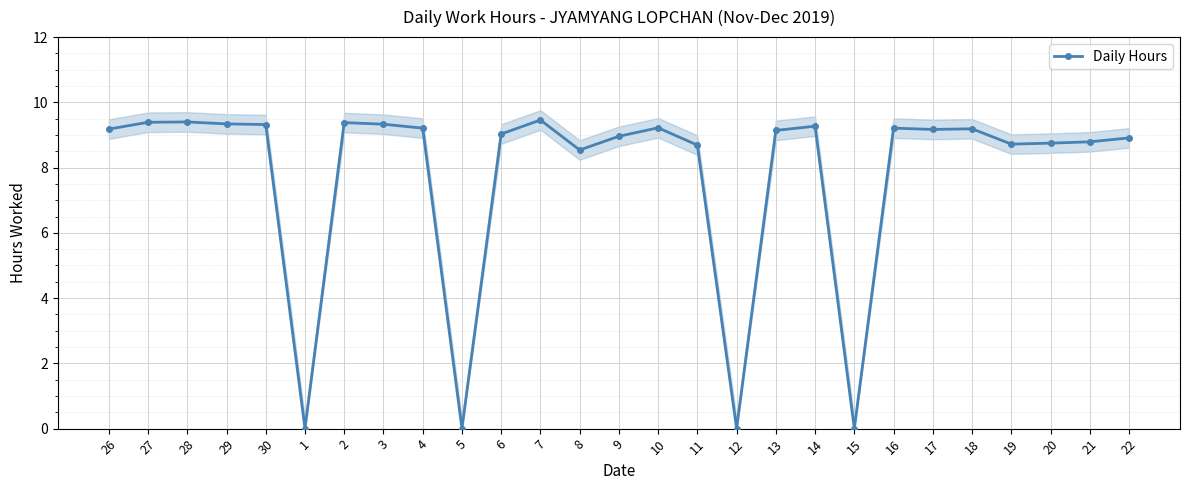

Where is the data nearest to the value 4?

1